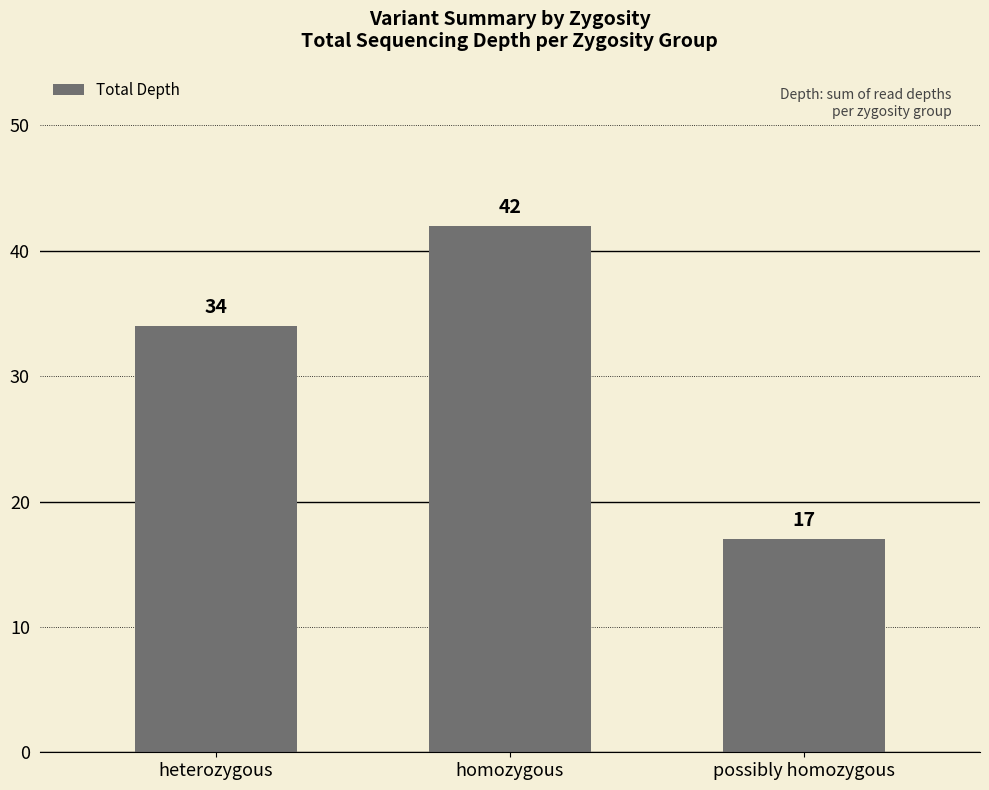

Which label corresponds to the largest value in the chart?

homozygous